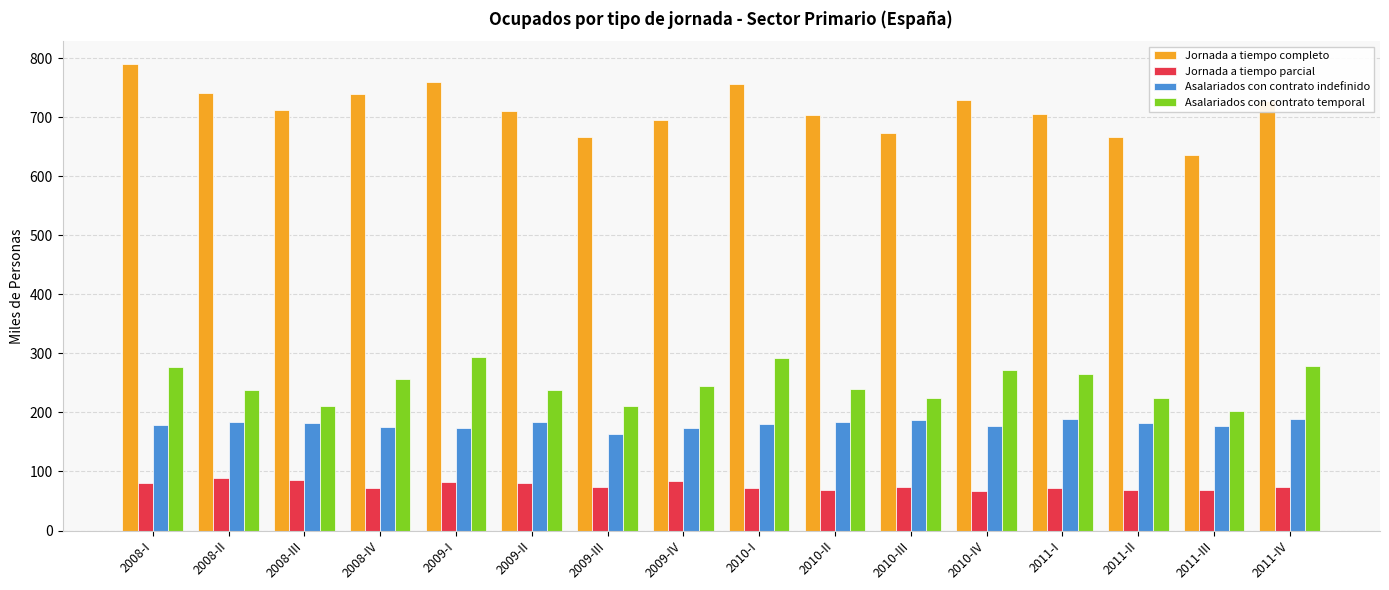

What is the difference between the Asalariados con contrato indefinido values at 2011-III and 2010-III?

10.6